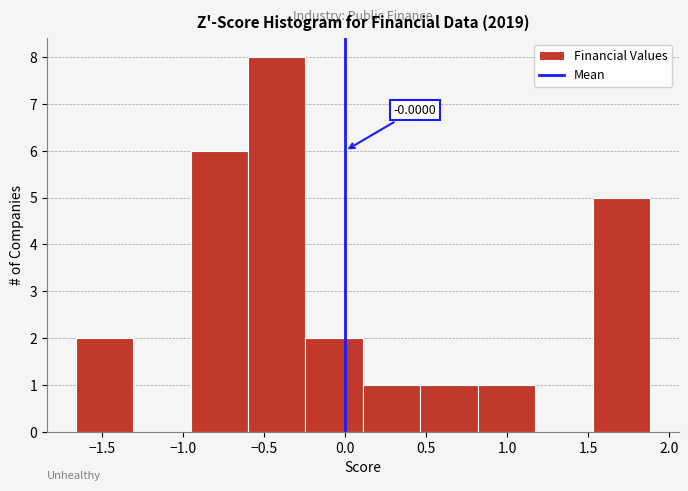

Which range on the x-axis has the tallest bar?

-0.60 to -0.25